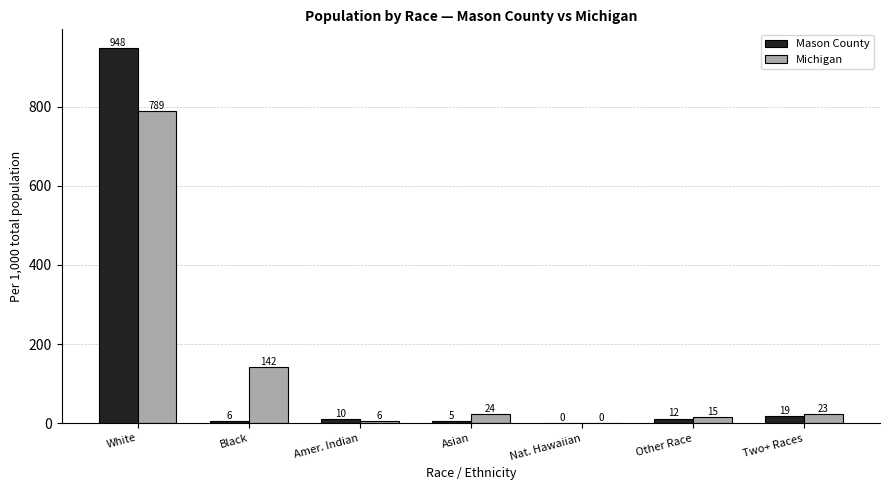

Is the value of Michigan at Nat. Hawaiian greater than the value of Mason County at White?

No